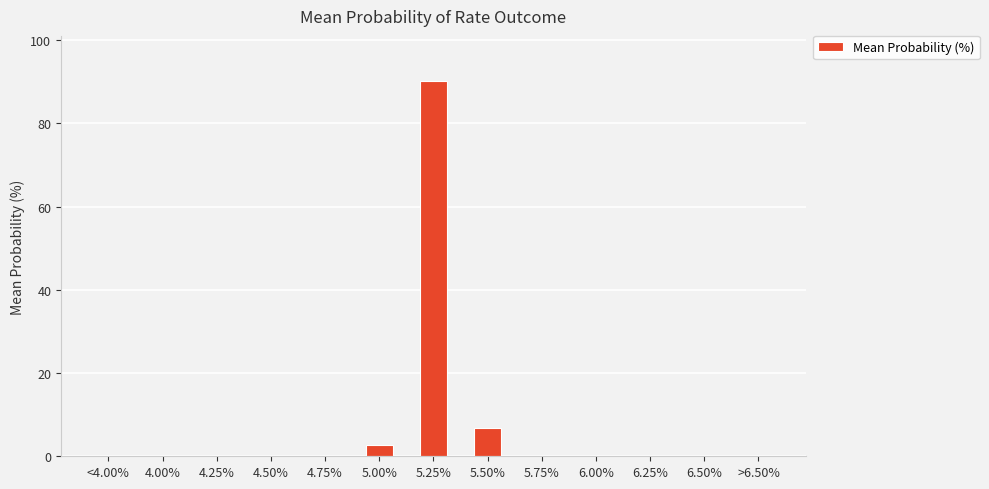

What is the average value?

7.7